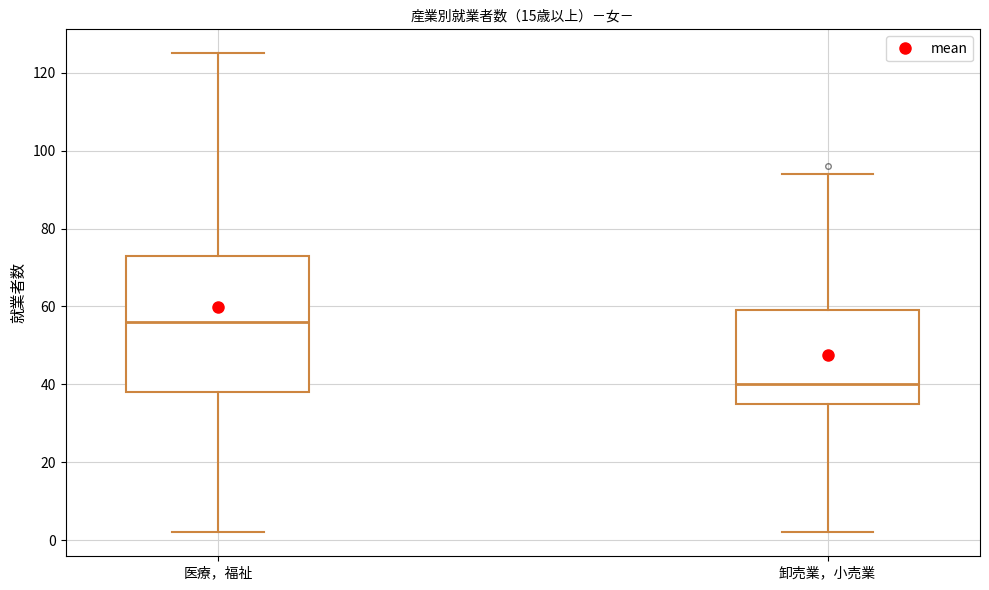

Reading left to right, transcribe this box plot: for each box, give where its median line is, the range the box spans, and where its two whiskers end, as read against the y-axis. The values are not printed on the chart, so give them approximately, as read against the axis.

医療，福祉: median 56, box 38 to 74, whiskers 2 to 126
卸売業，小売業: median 40, box 36 to 60, whiskers 2 to 94